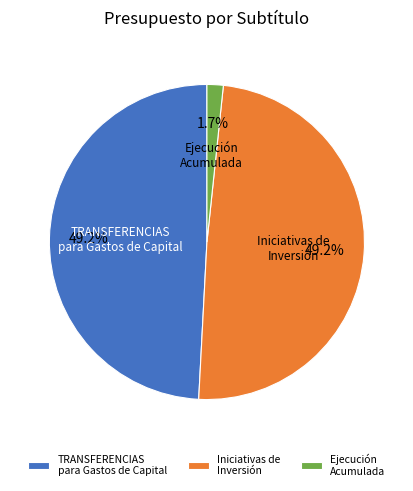

Combined, what portion of the pie is TRANSFERENCIAS para Gastos de Capital and Iniciativas de Inversión?

98.3%